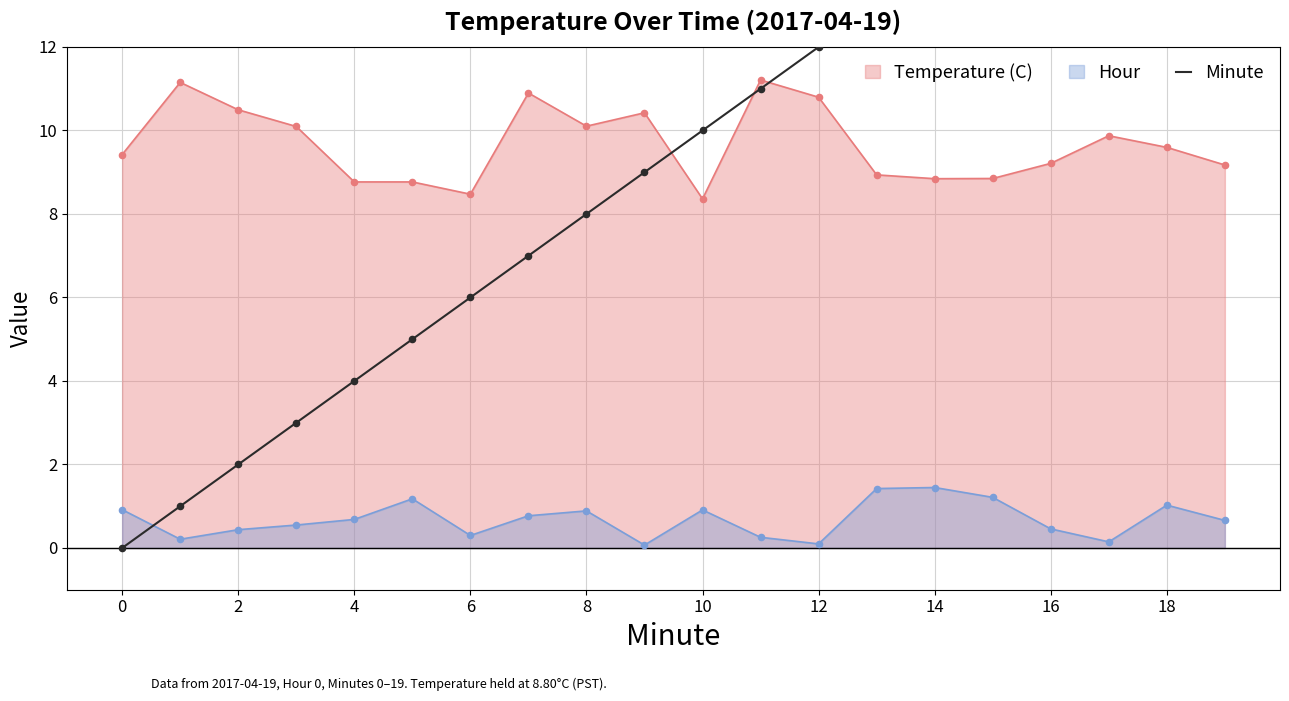

Is it true that Temperature (C) equals 2.1 at 0?

False